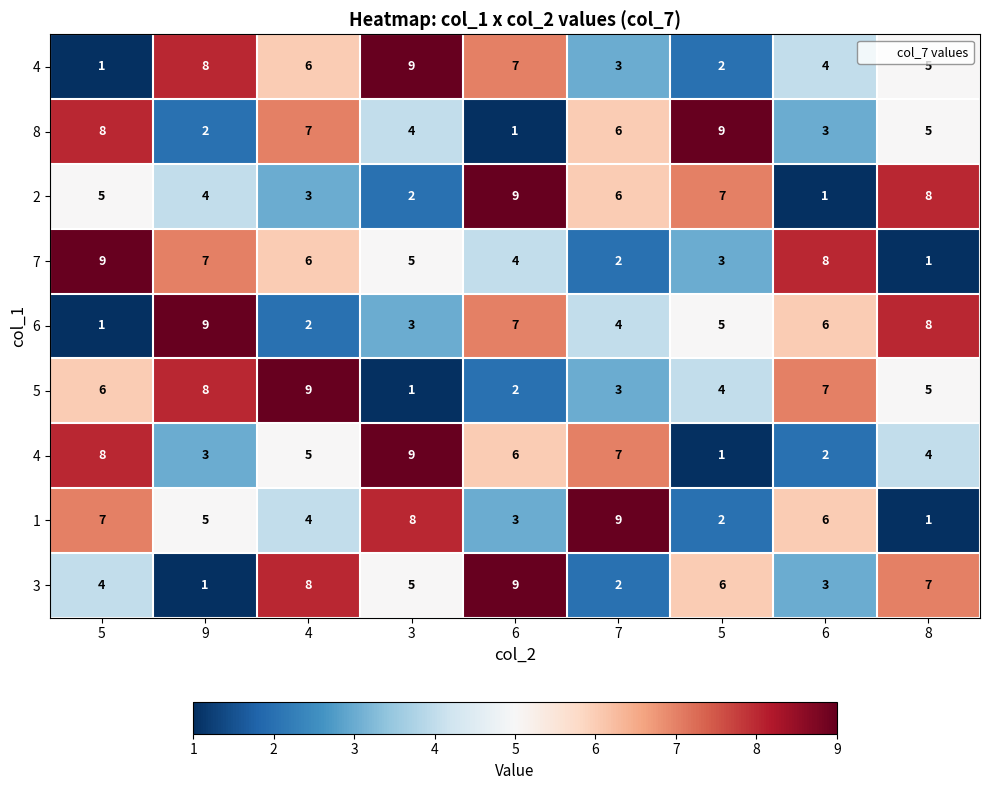

What is the greatest value displayed?

9